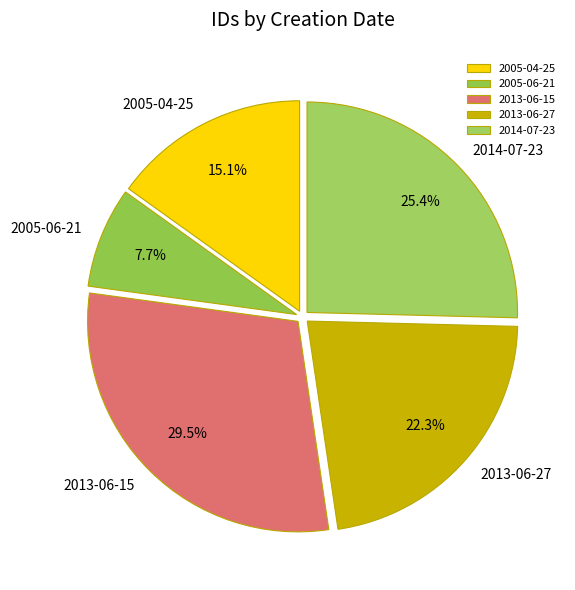

Rank the categories by value from highest to lowest.

2013-06-15, 2014-07-23, 2013-06-27, 2005-04-25, 2005-06-21